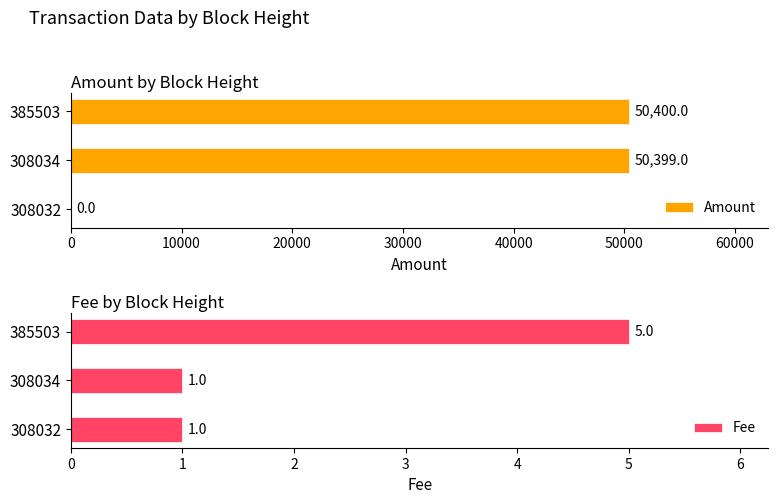

How many groups of bars are there?

3